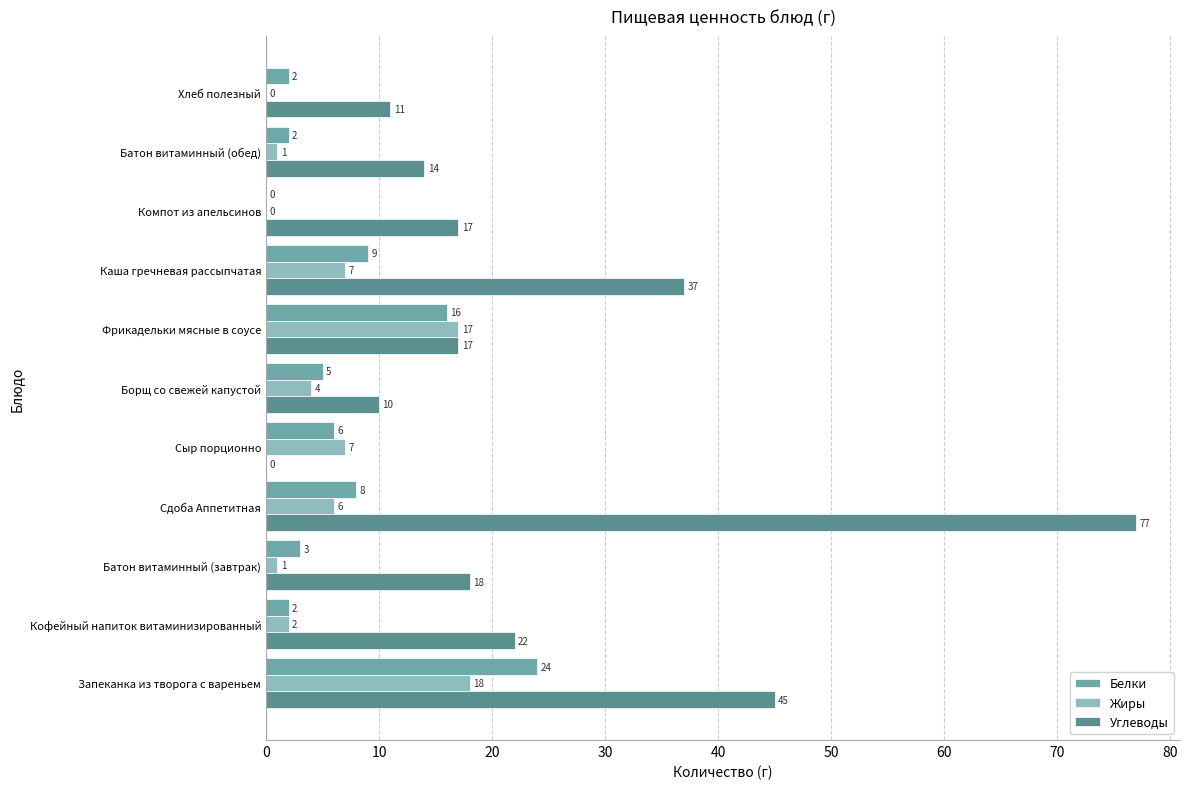

Count the number of categories in the chart.

11